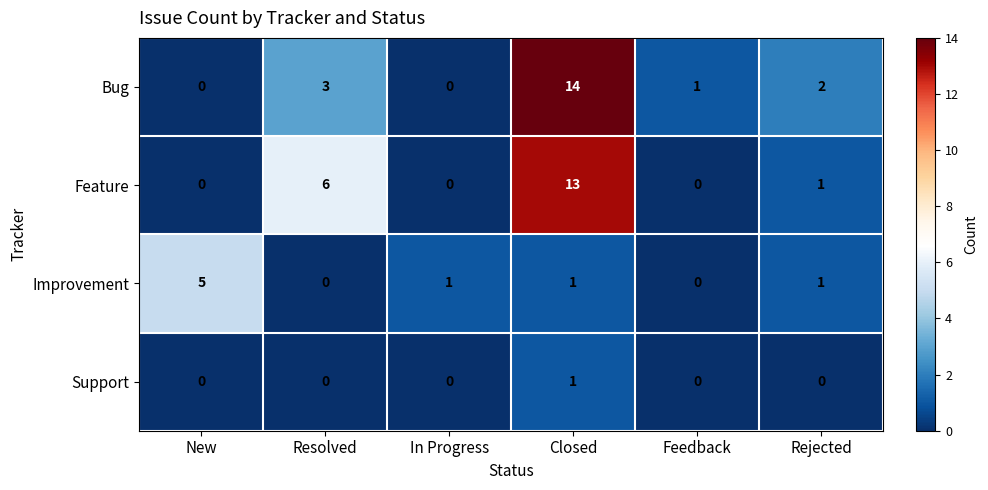

At how many categories does at least one series exceed 0?

6